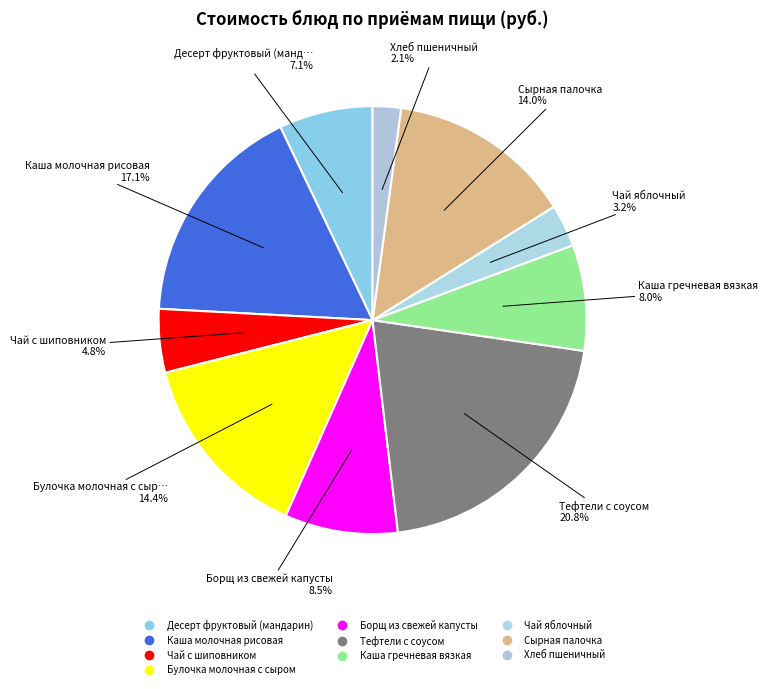

Which category has the biggest portion of the pie?

Тефтели с соусом